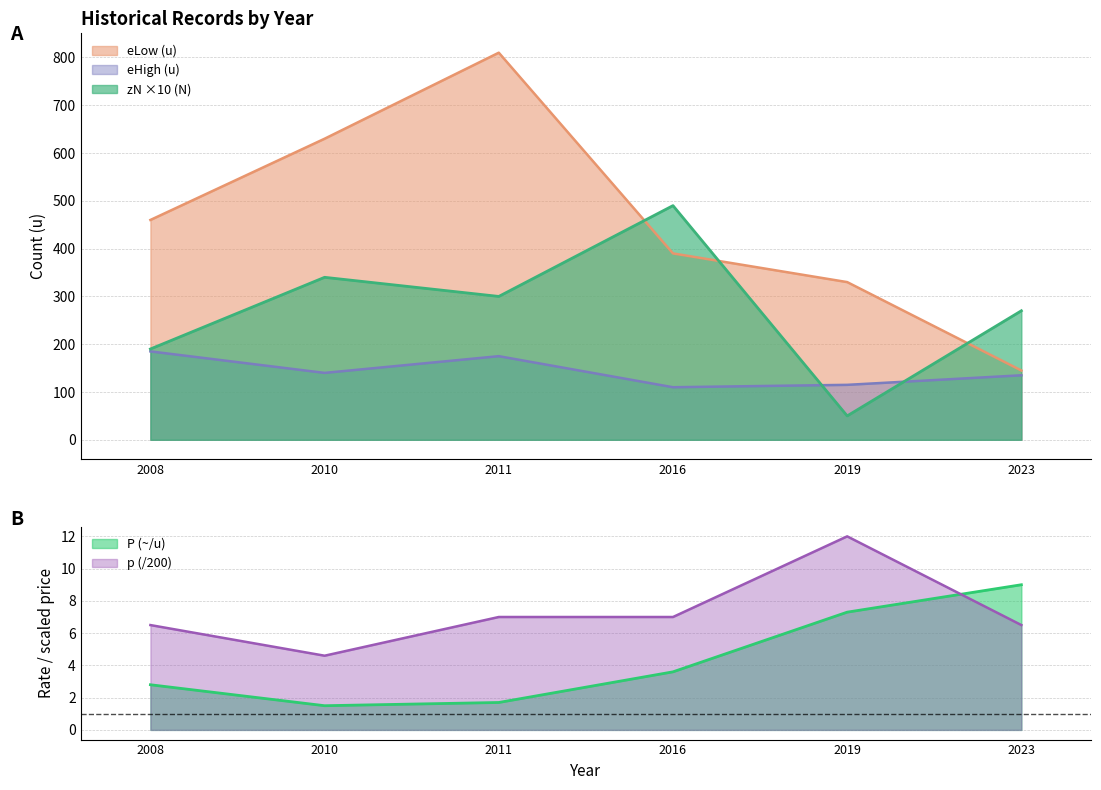

Read the eHigh (u) value at 2008.

185